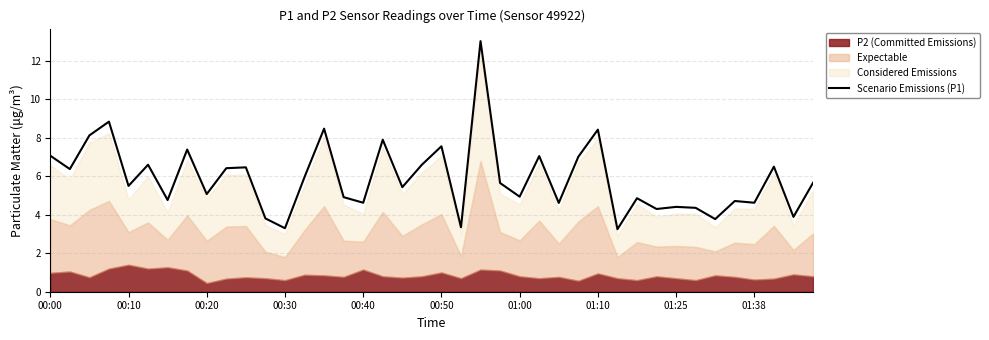

Is it true that Scenario Emissions (P1) equals 7.7 at 00:10?

False